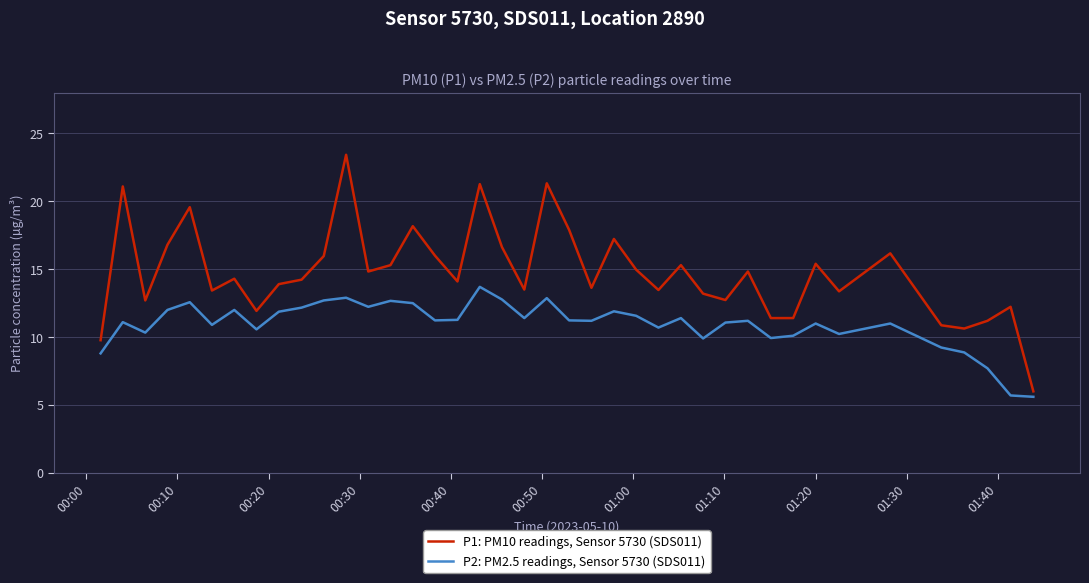

What is the highest value of the P1: PM10 readings, Sensor 5730 (SDS011) series?

23.4